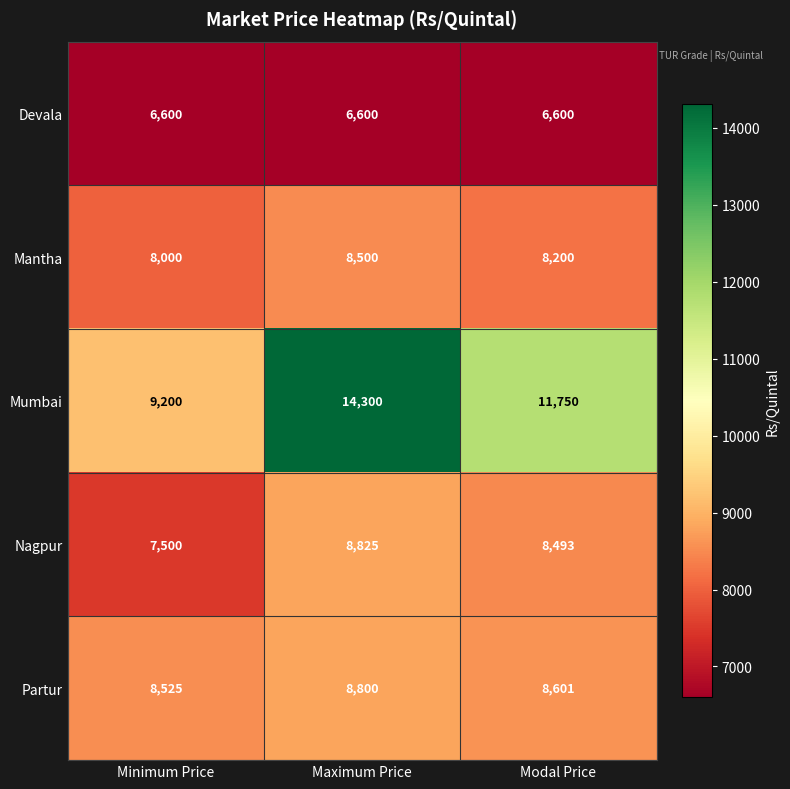

What is the minimum value shown in the chart?

6600